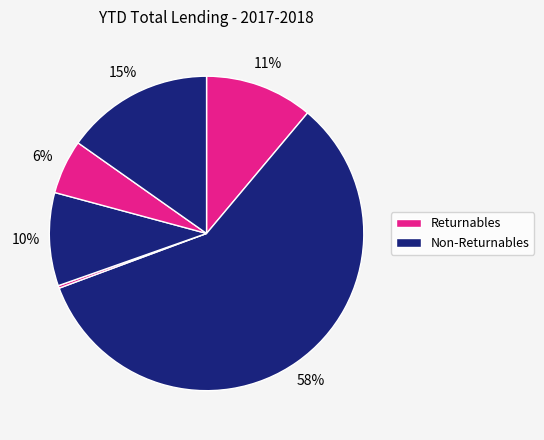

Count the number of slices in the pie.

6